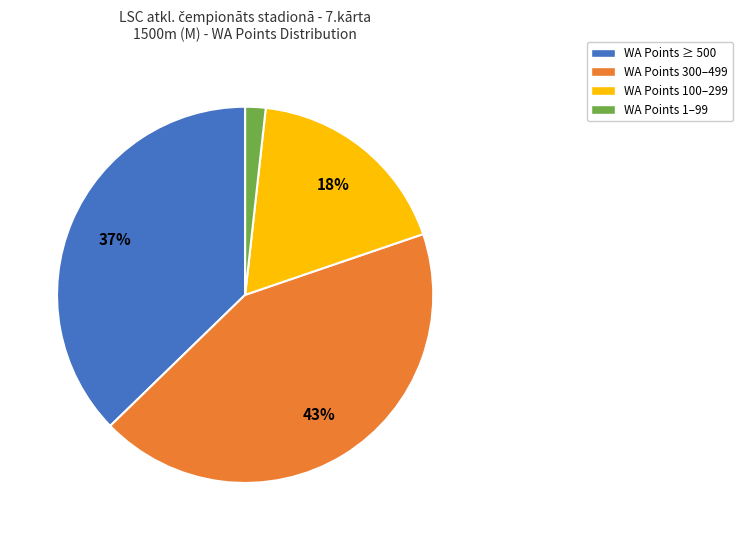

To the nearest percent, what portion does WA Points ≥ 500 represent?

37%